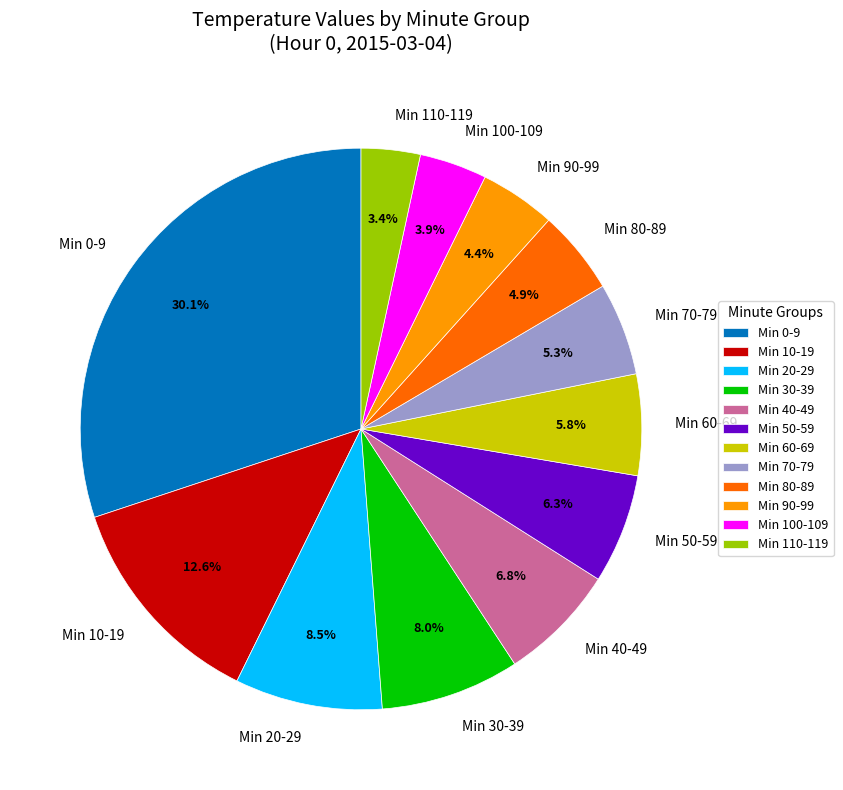

Which slice is the largest?

Min 0-9